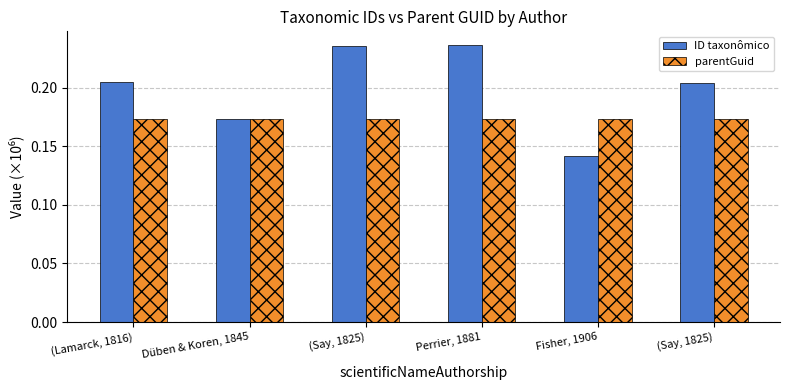

How many data points does each series have?

6